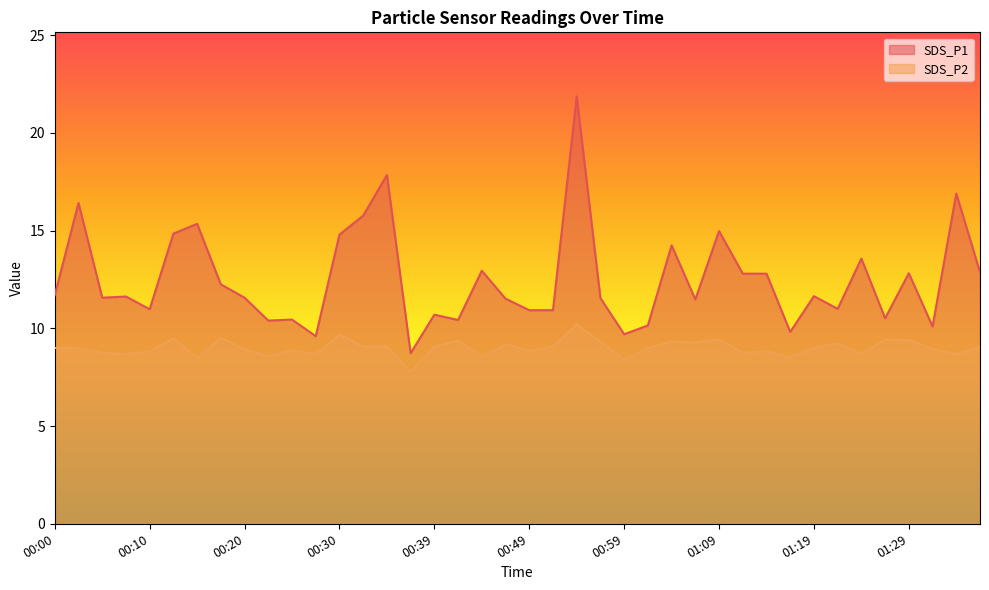

What is the difference between the maximum and minimum values in the SDS_P2 series?

2.4